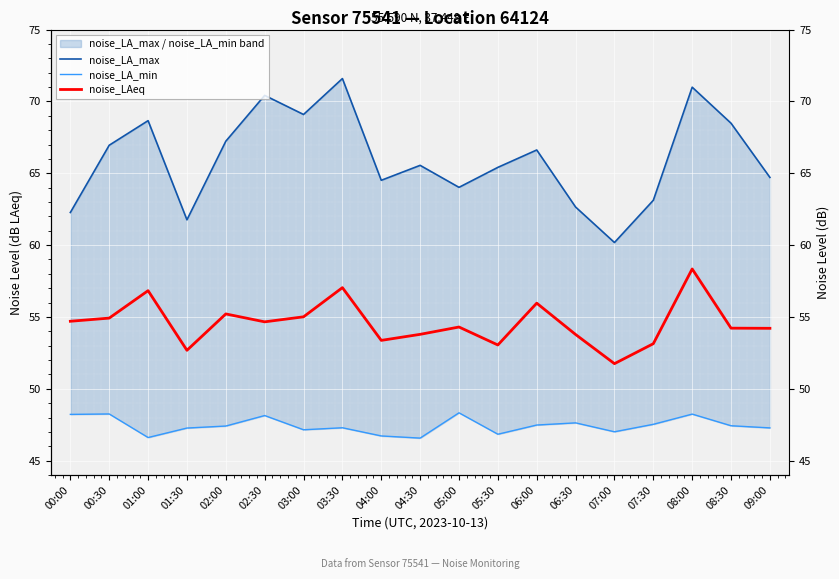

At how many categories does at least one series exceed 61?

18